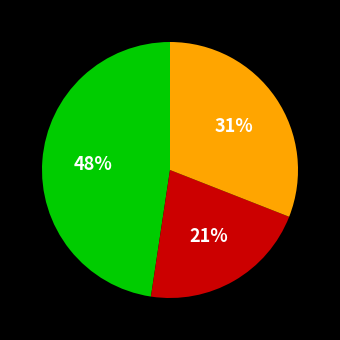

To the nearest percent, what is the average slice percentage?

33%